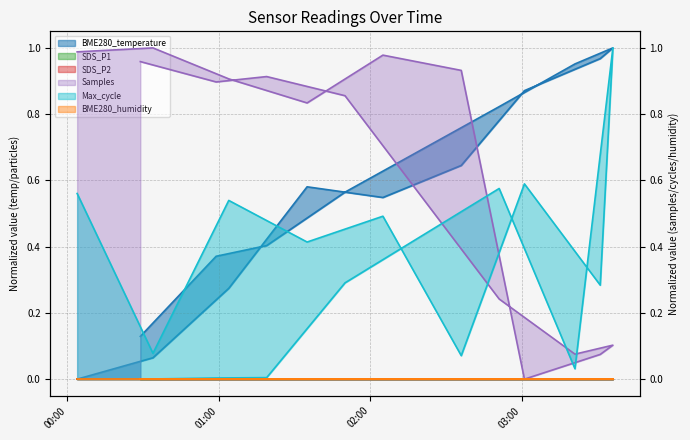

How many values in the BME280_temperature series exceed 0?

14